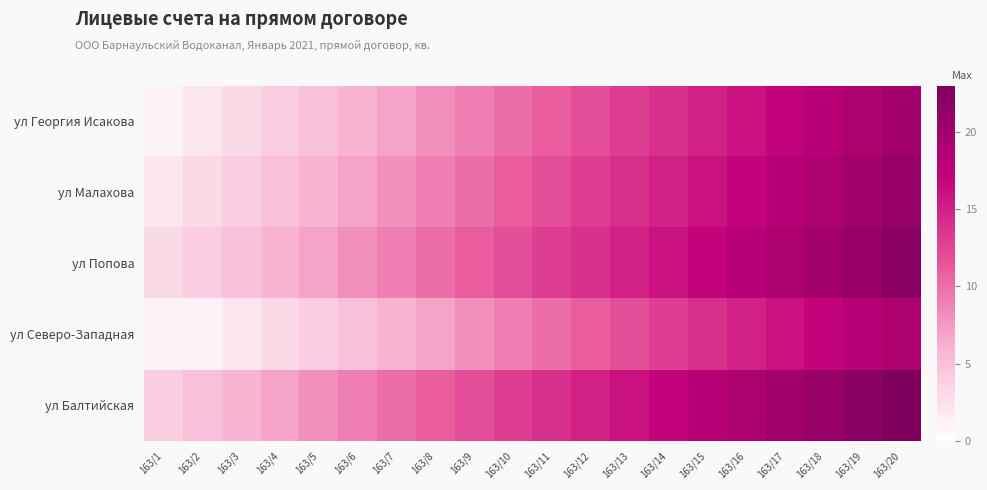

At which category is the sum across all series the highest?

163/20